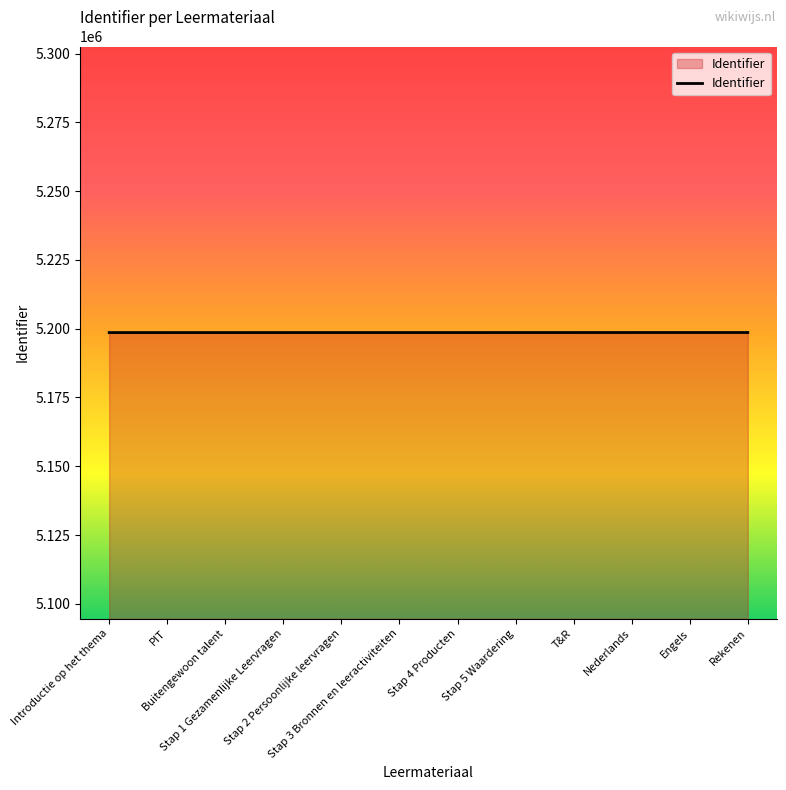

What is the greatest value displayed?

5198617